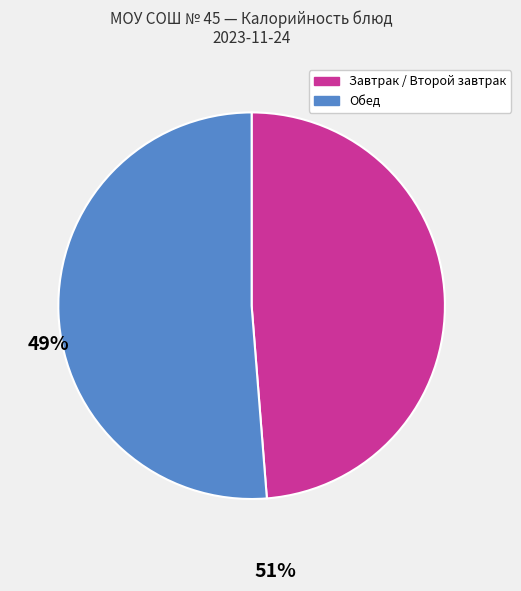

Is there a majority slice in this chart?

Yes